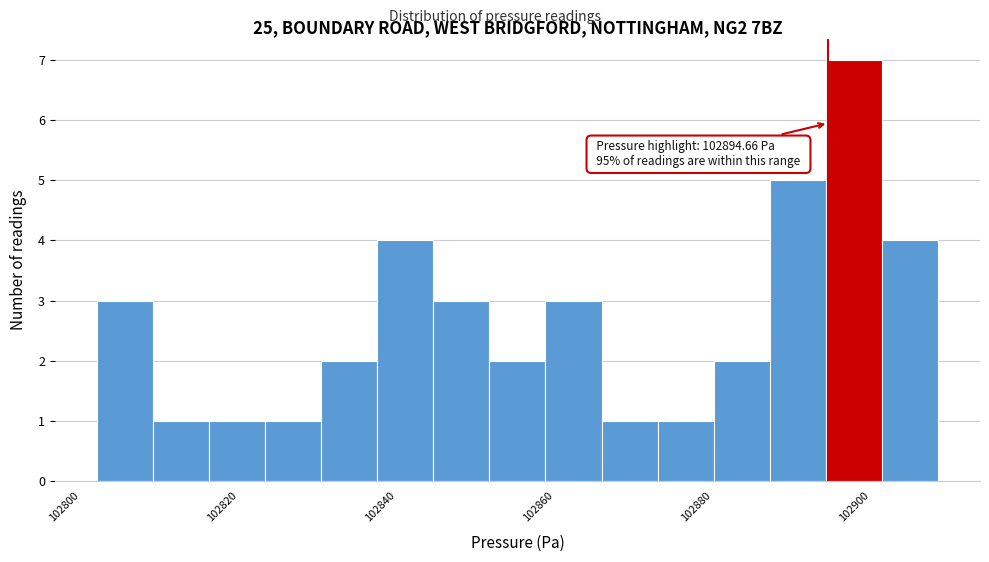

Read against the x-axis, roughly where is the centre of the tallest bar?

102898